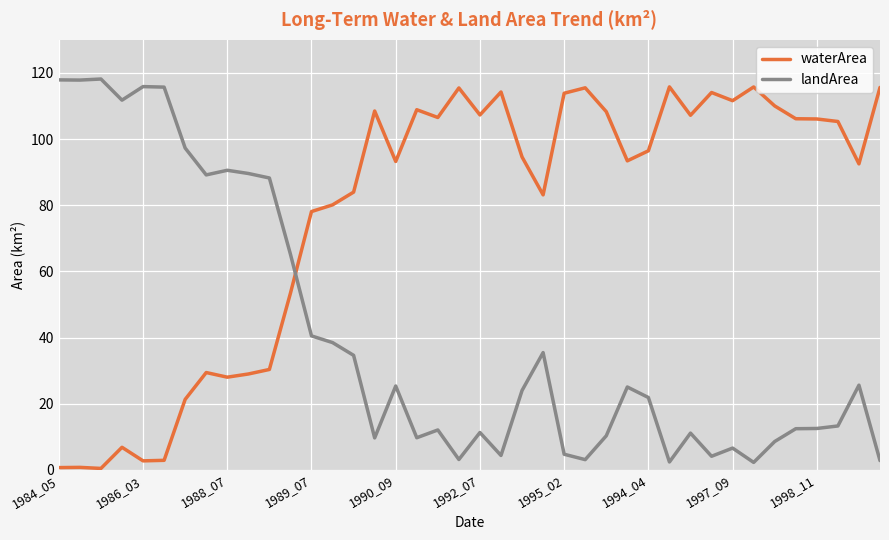

How many times do waterArea and landArea cross each other?

1